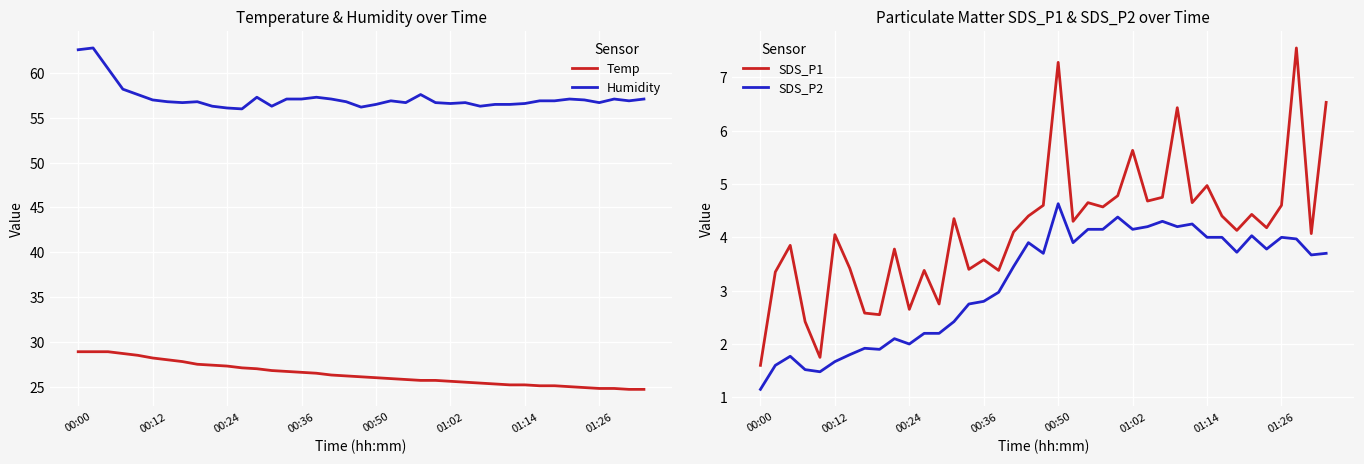

True or false: Humidity and SDS_P2 cross at least once.

False